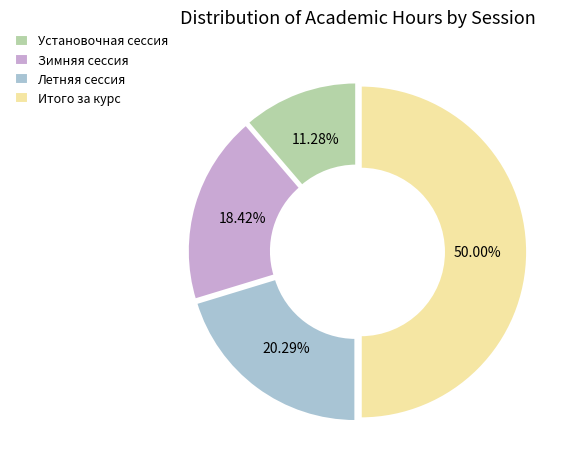

How many slices are in this pie chart?

4